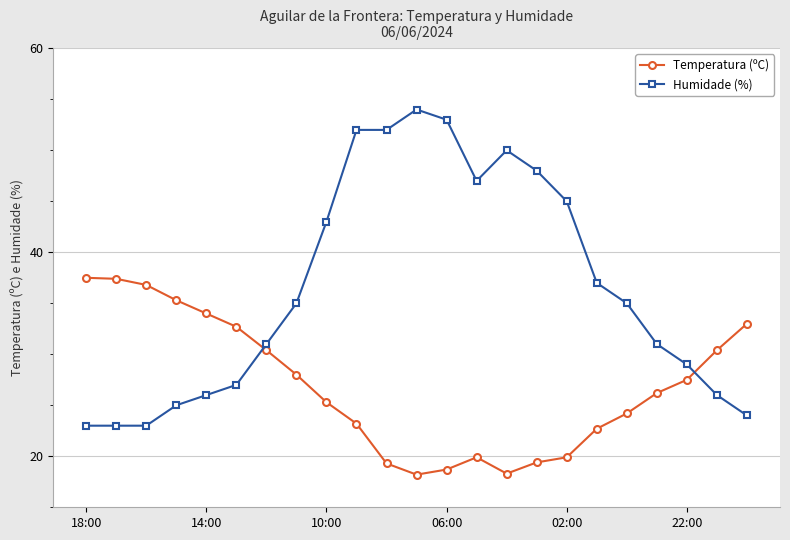

What is the value of the Temperatura (ºC) point at the 5th from the left?

34.0